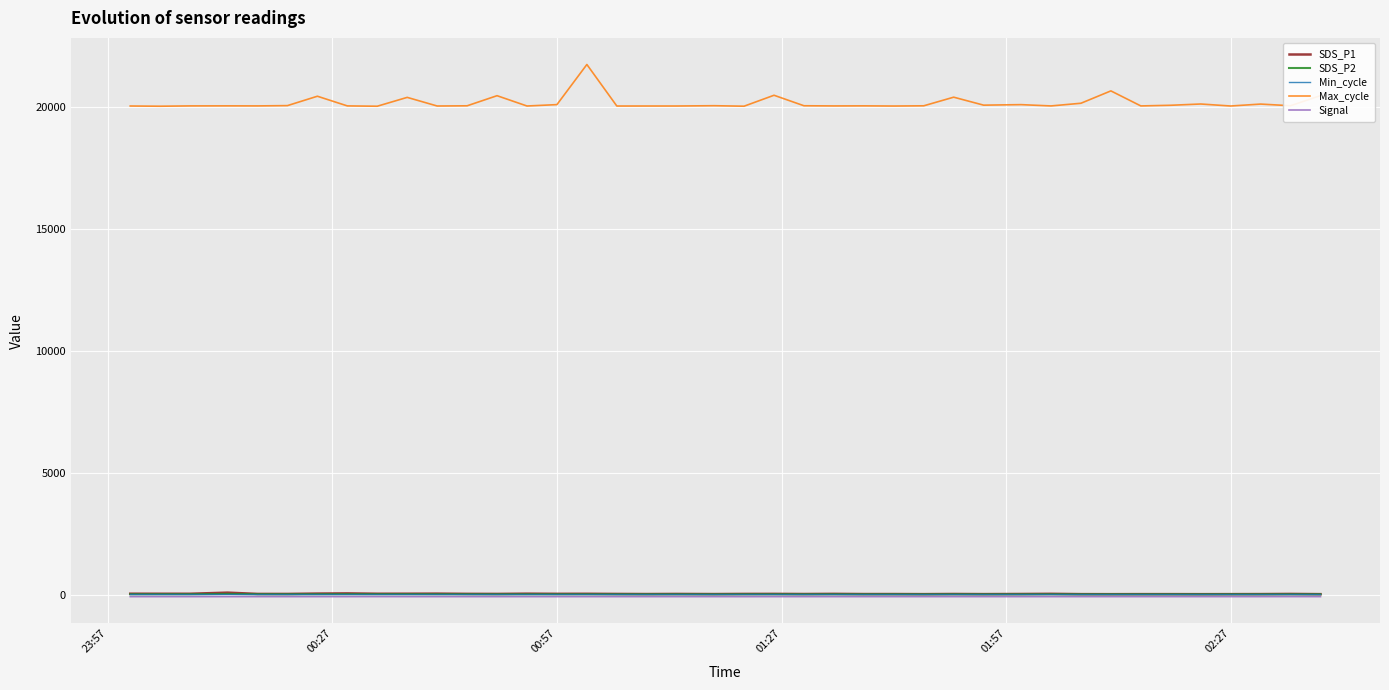

Which series has the largest total across all categories?

Max_cycle